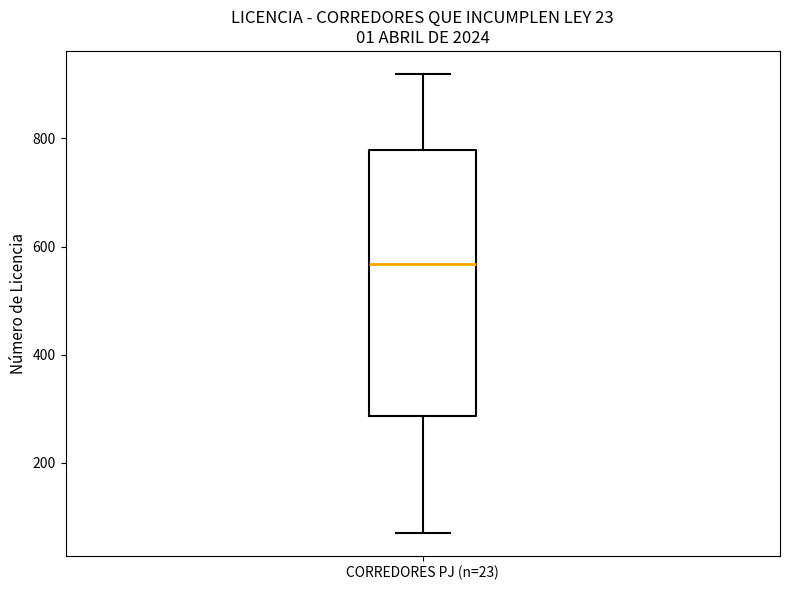

Transcribe this box plot: give where the median line is, the range the box spans, and where the two whiskers end, as read against the y-axis. The values are not printed on the chart, so give them approximately, as read against the axis.

median 560, box 280 to 780, whiskers 80 to 920